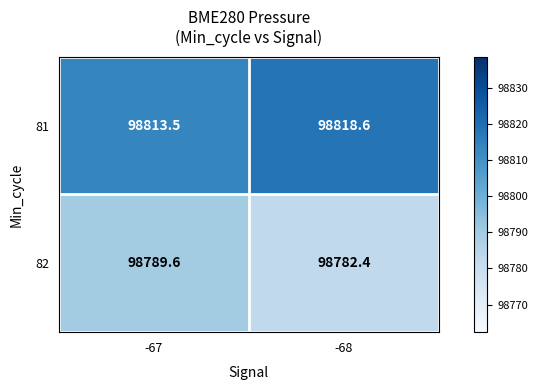

How many values in the 82 series exceed 98789?

1